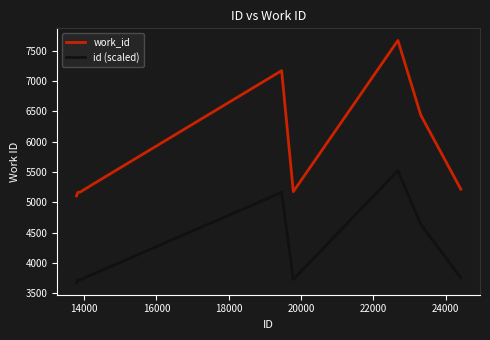

What is the difference between the maximum and minimum values in the id (scaled) series?

1846.8